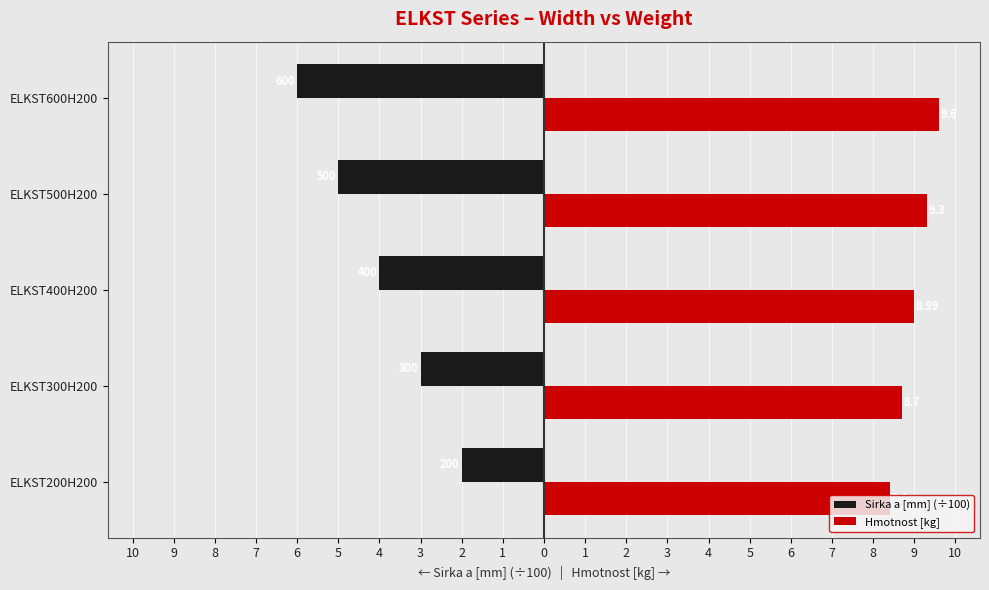

How many groups of bars are there?

5